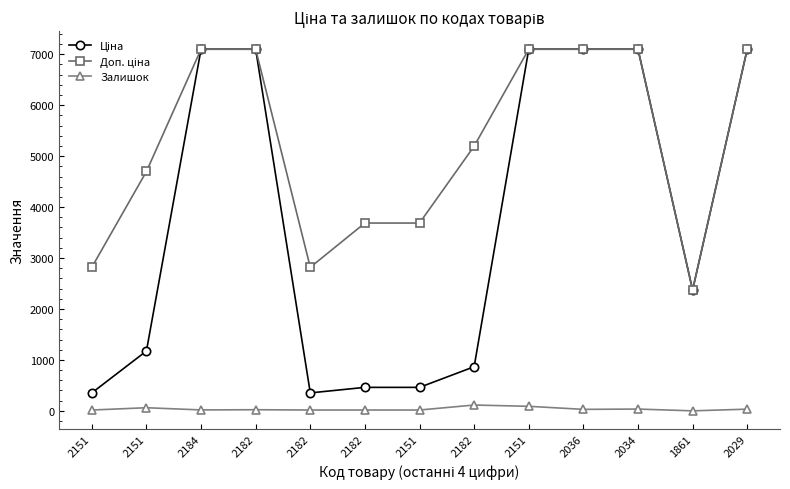

How many lines are shown in the chart?

3